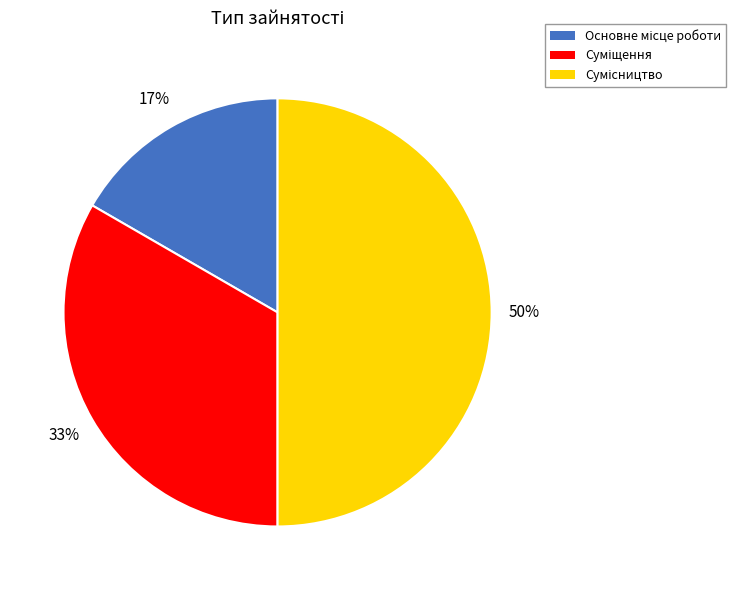

Count the number of slices in the pie.

3